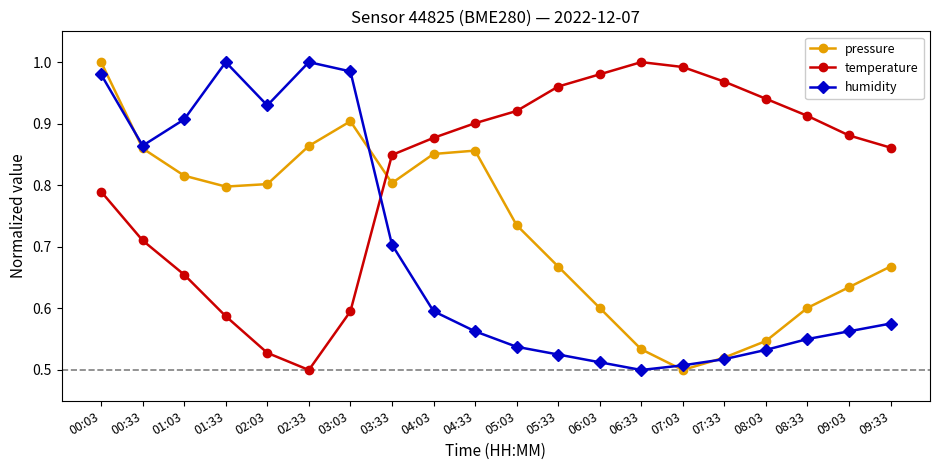

Is the value of pressure at 07:33 greater than the value of temperature at 03:33?

No